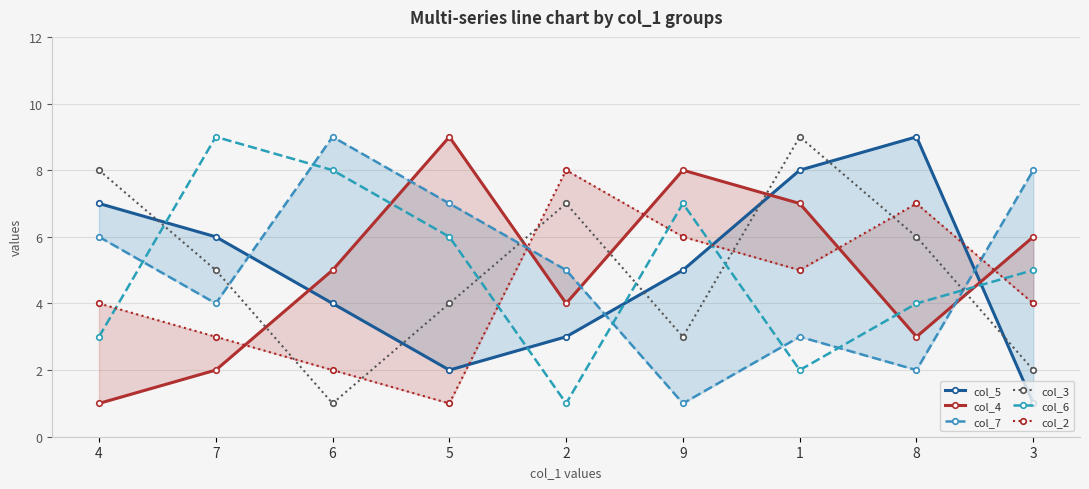

How many values in the col_6 series exceed 5?

4